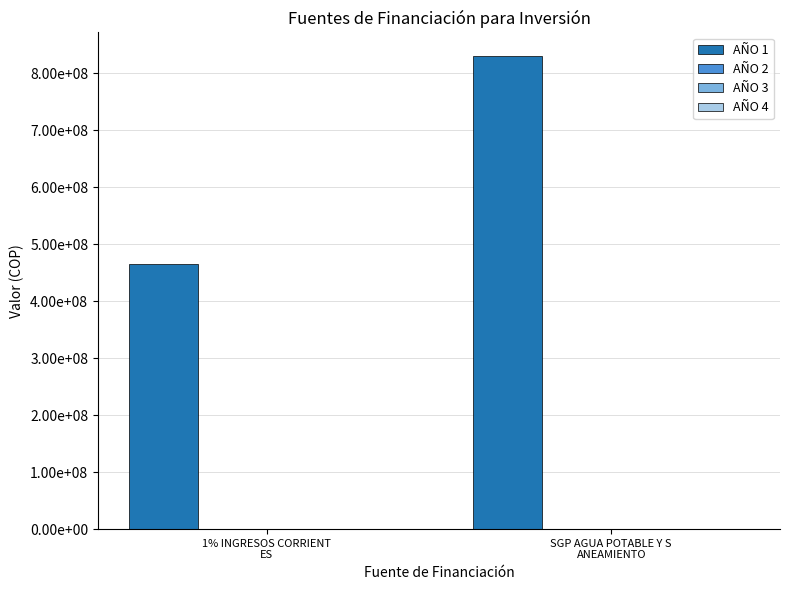

Reading right to left, extract all data points from this chart.

AÑO 1: 829818309.6	464687815.1
AÑO 2: 0.0	0.0
AÑO 3: 0.0	0.0
AÑO 4: 0.0	0.0